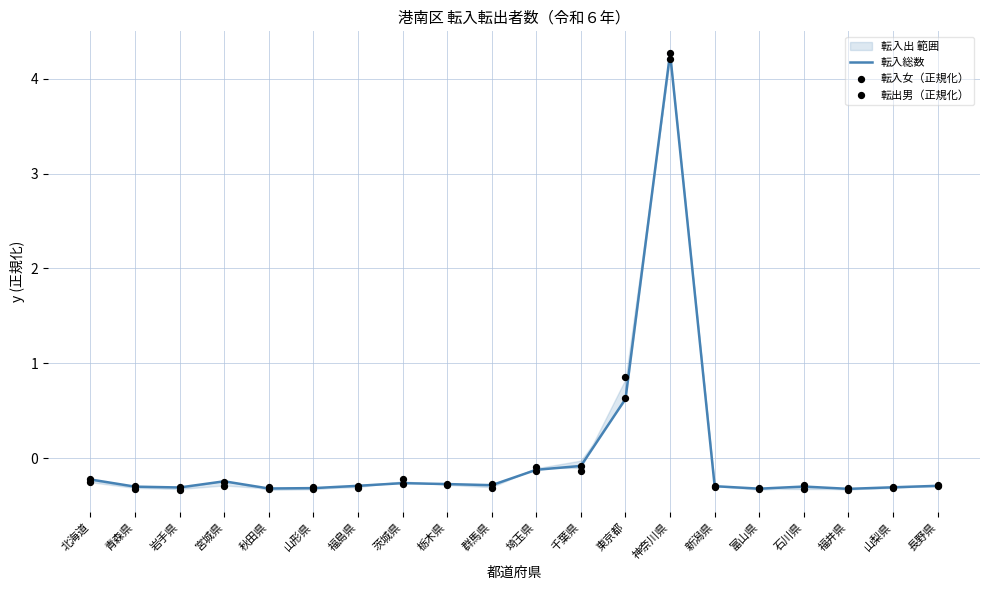

Which series contains the highest Y value?

転入女（正規化）